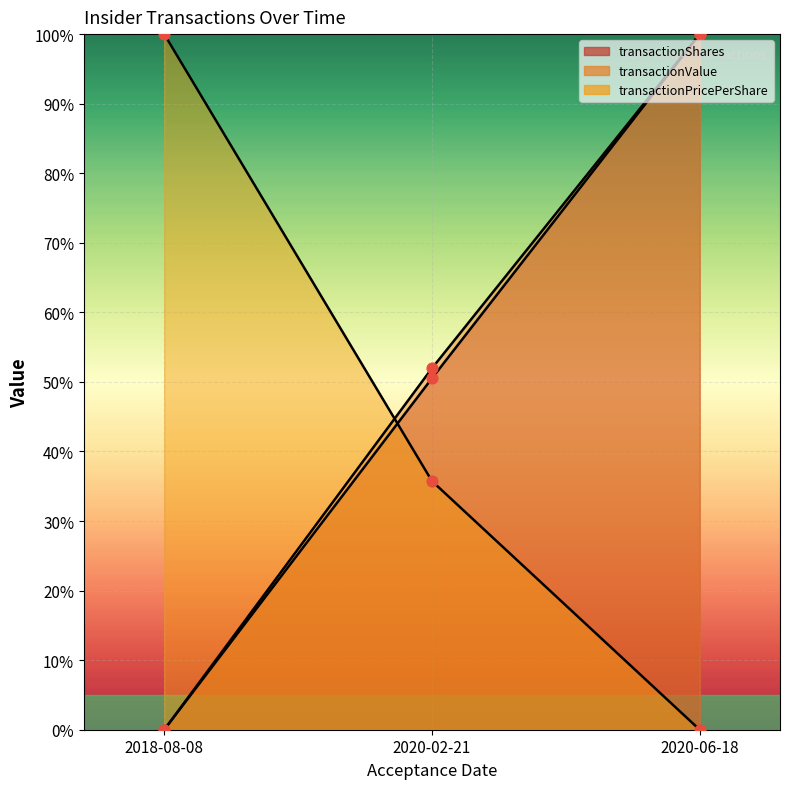

Which series contains the highest Y value?

transactionShares